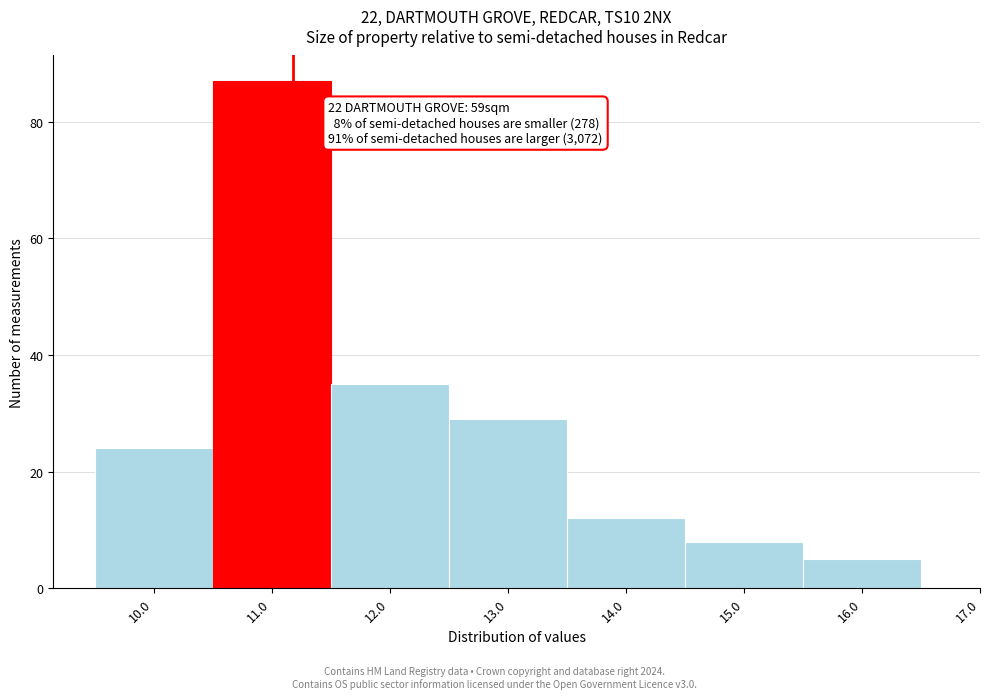

Over which range of the x-axis is the bar tallest?

10.5 to 11.5